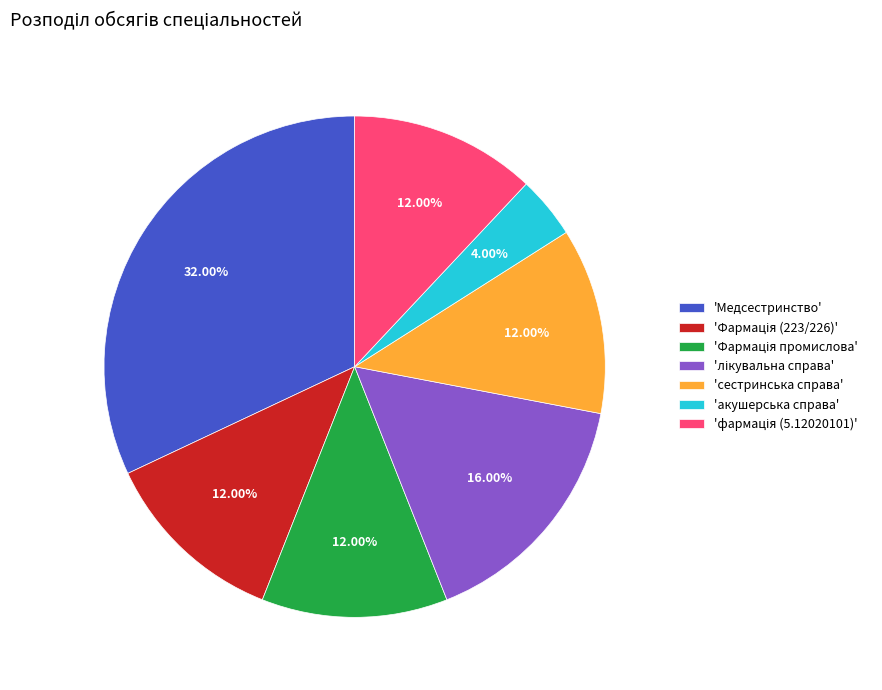

Which slice is the largest?

'Медсестринство'